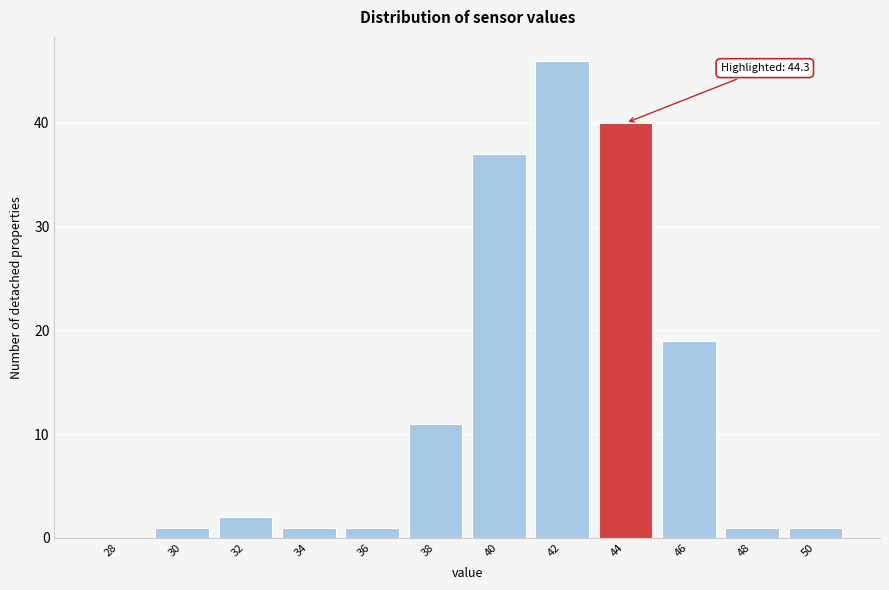

Reading left to right, transcribe all the data shown in this chart.

28=0	30=1	32=2	34=1	36=1	38=11	40=37	42=46	44=40	46=19	48=1	50=1